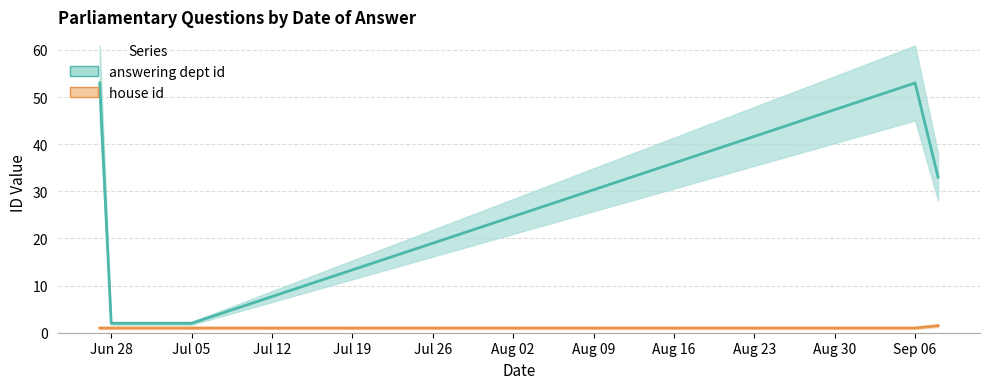

What is the minimum value shown in the chart?

1